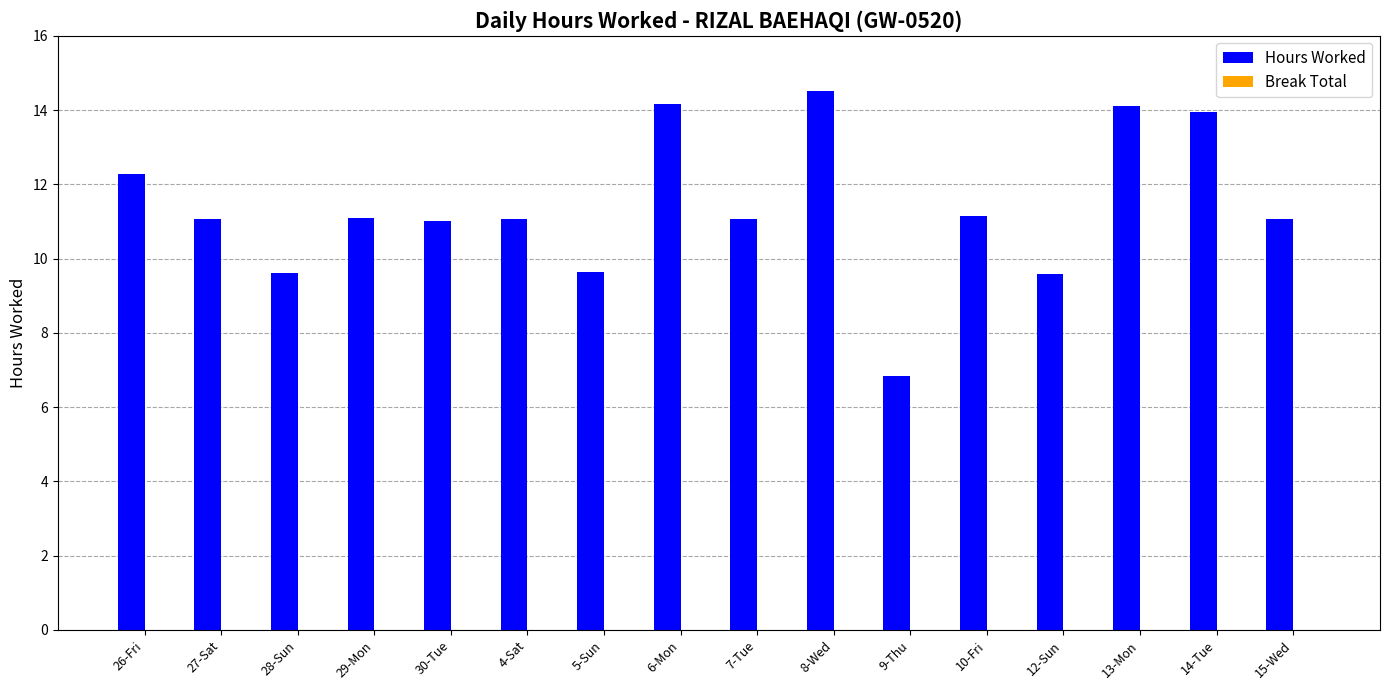

What is the label of the 9th bar from the left?

7-Tue